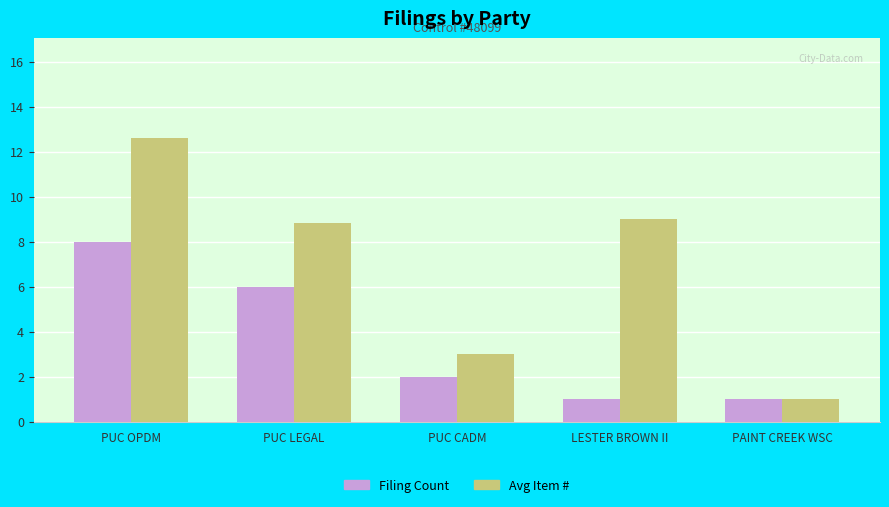

How many bars are there in each group?

2